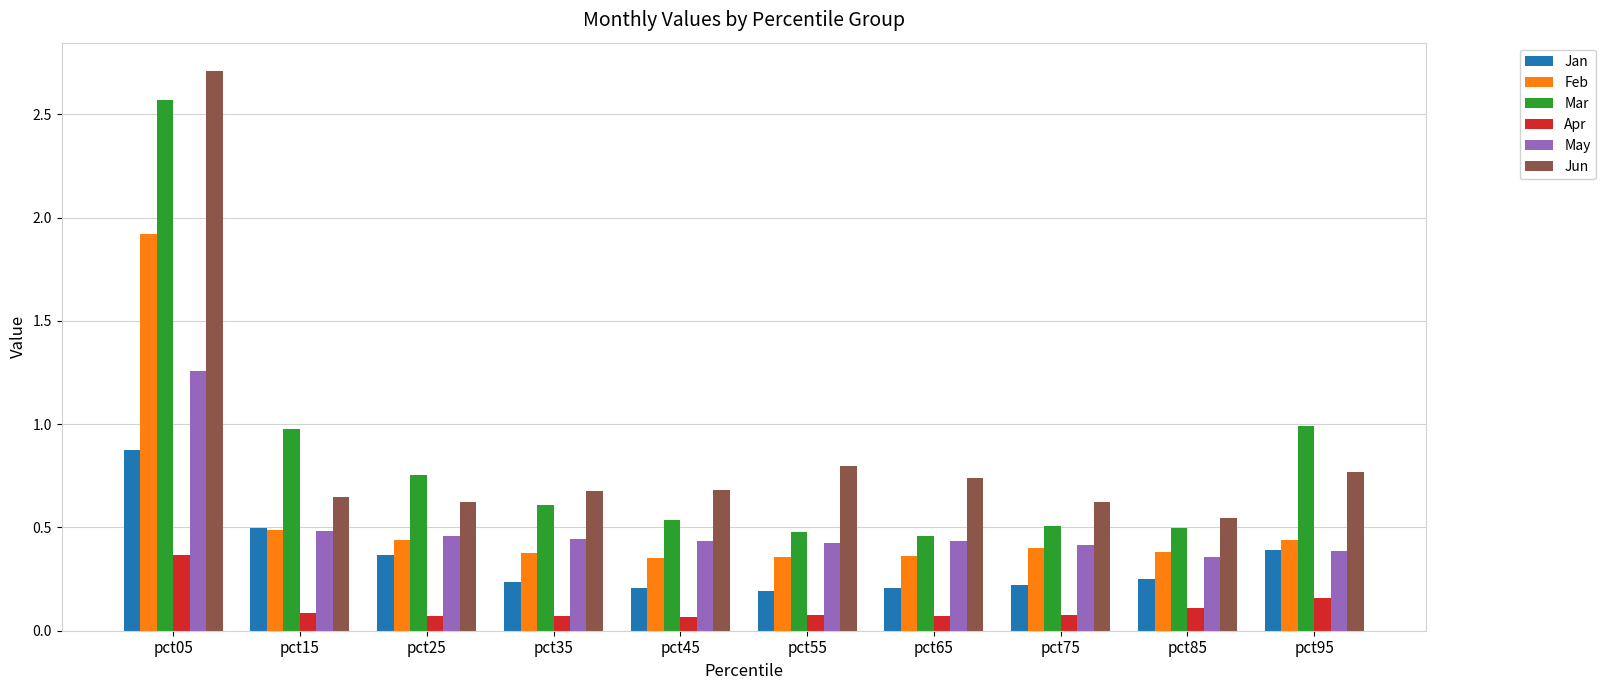

The Apr series shows 0.1 at pct45. True or false?

True